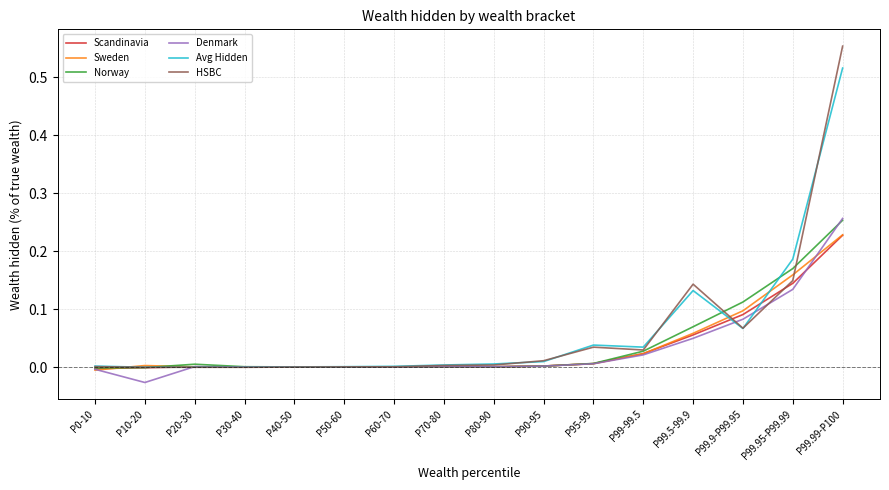

Which series has the largest range (max minus min)?

HSBC